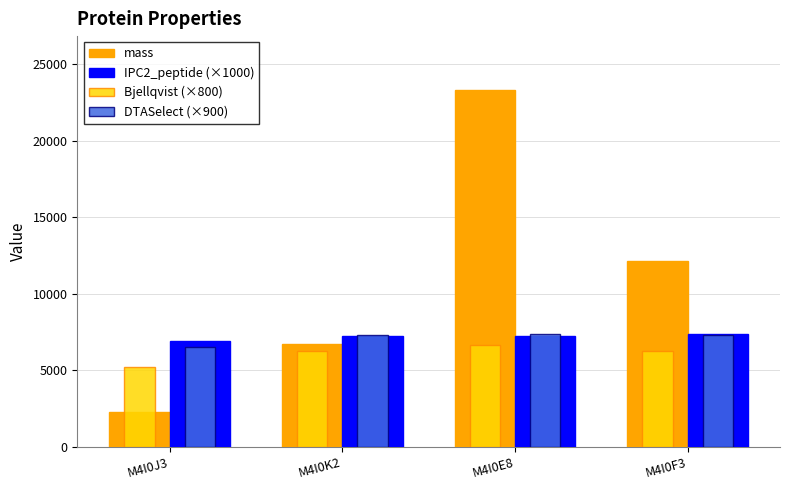

What is the difference between the maximum and minimum values in the Bjellqvist (×800) series?

1428.0